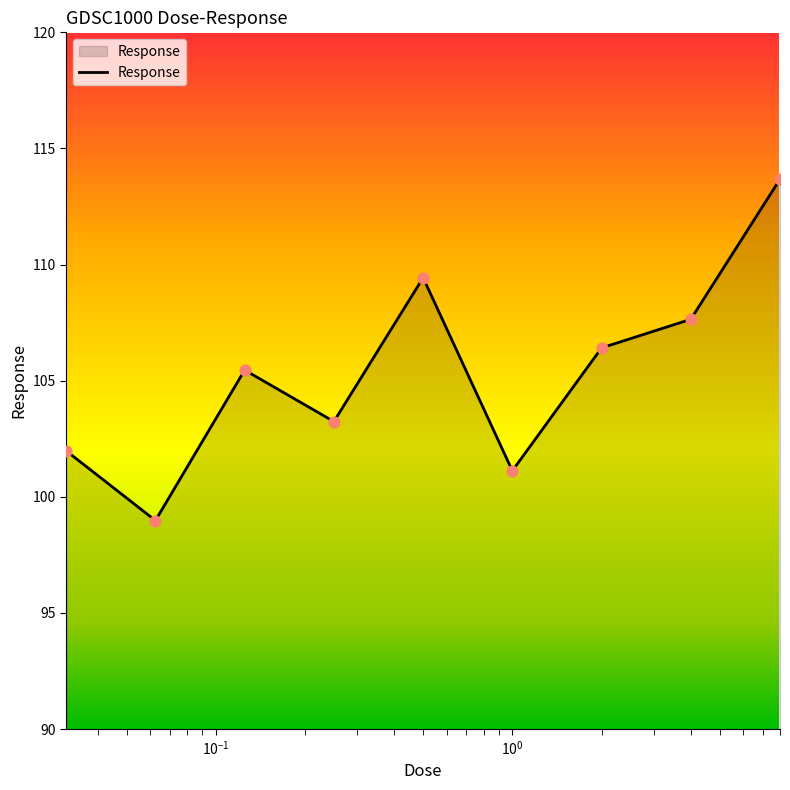

What is the smallest value displayed?

99.0